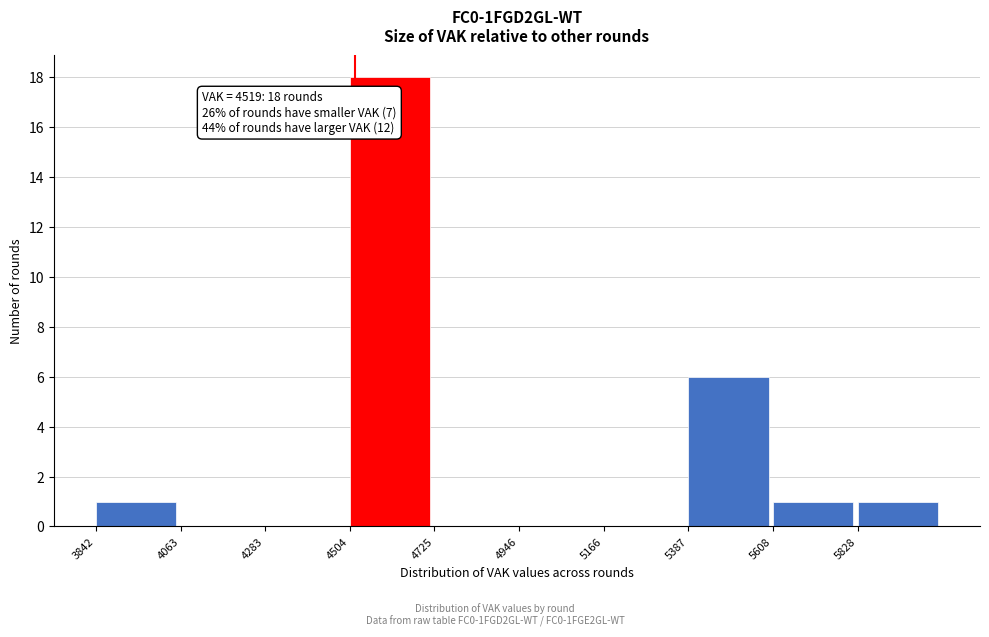

Over which range of the x-axis is the bar tallest?

4500 to 4700